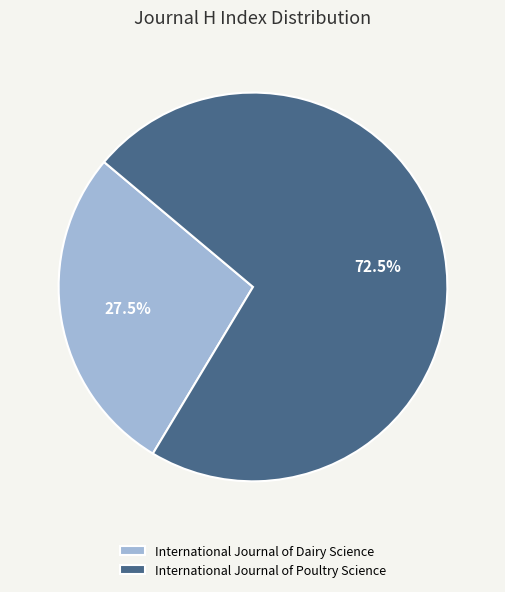

Rank the categories by value from highest to lowest.

International Journal of Poultry Science, International Journal of Dairy Science